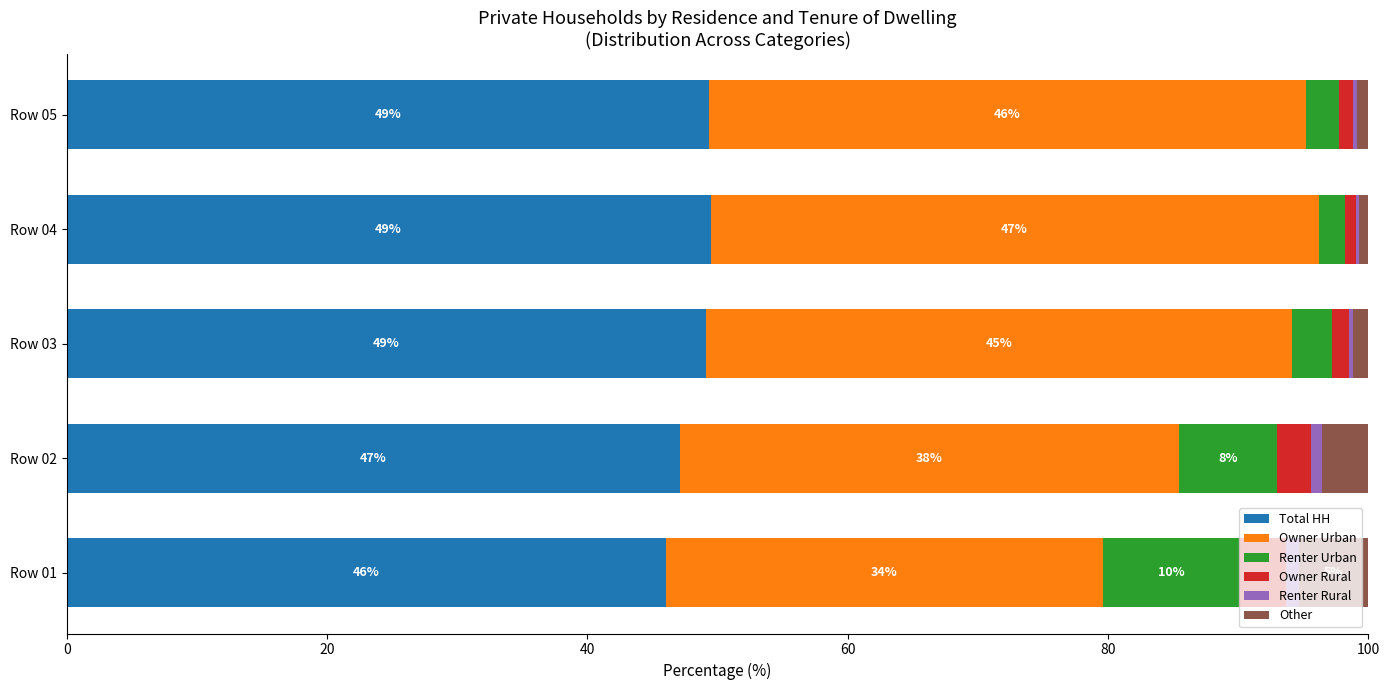

Is it true that Total HH equals 17.3 at Row 02?

False